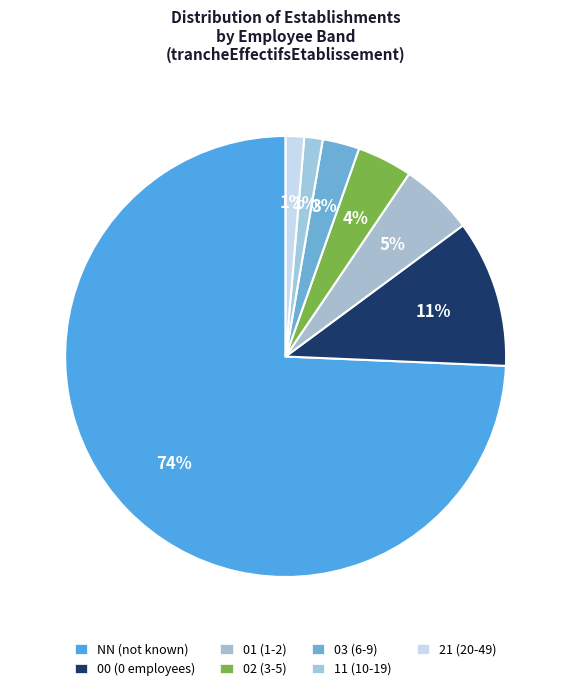

Is there any slice that represents more than half of the pie?

Yes